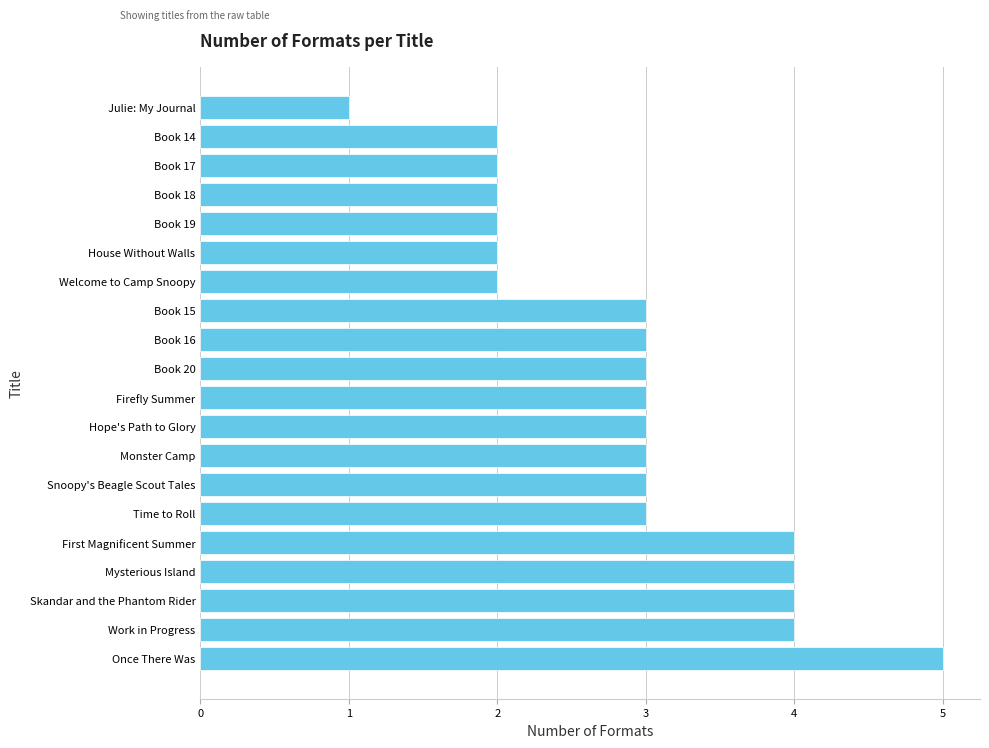

True or false: the data shows 2 at Work in Progress.

False